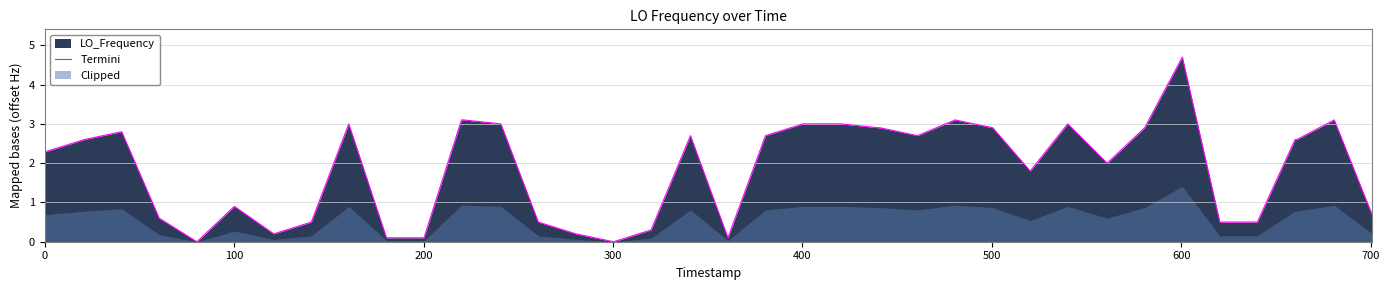

What is the maximum value for Termini?

4.7